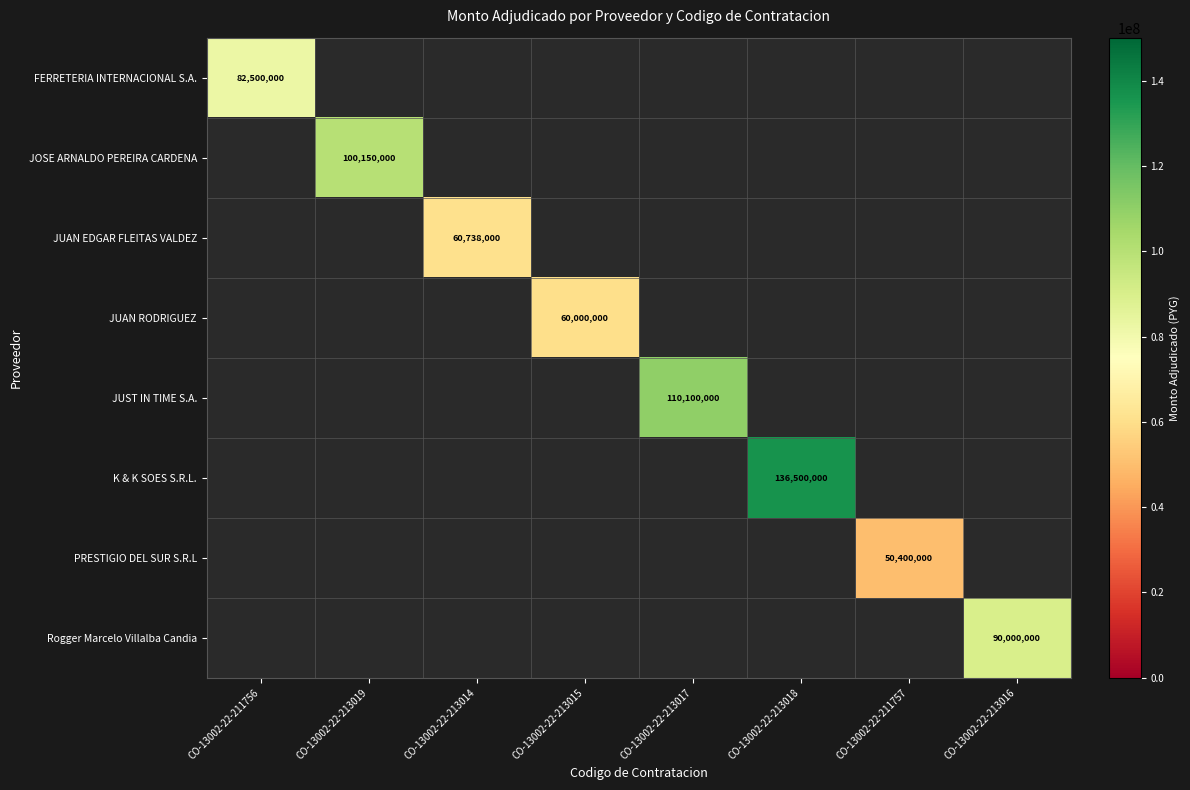

The value of JUAN RODRIGUEZ at CO-13002-22-213015 is 16732345. True or false?

False